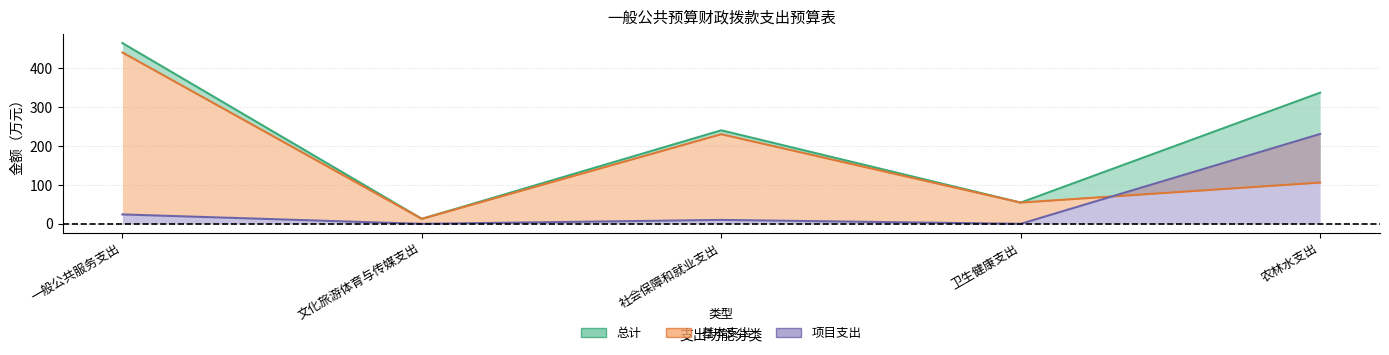

What is the label of the 1st point from the left?

一般公共服务支出